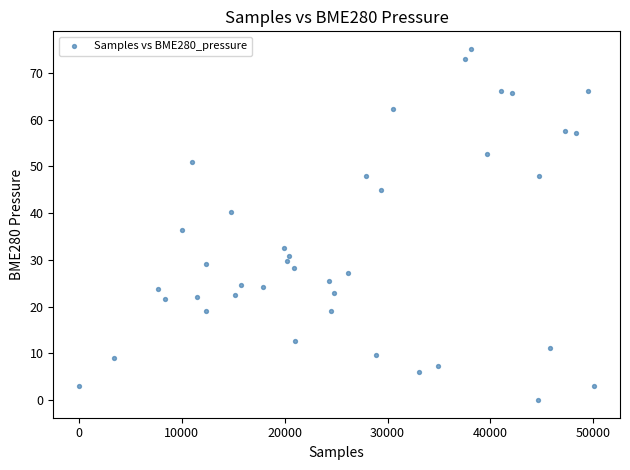

What is the range of Y values (max minus min)?

75.1